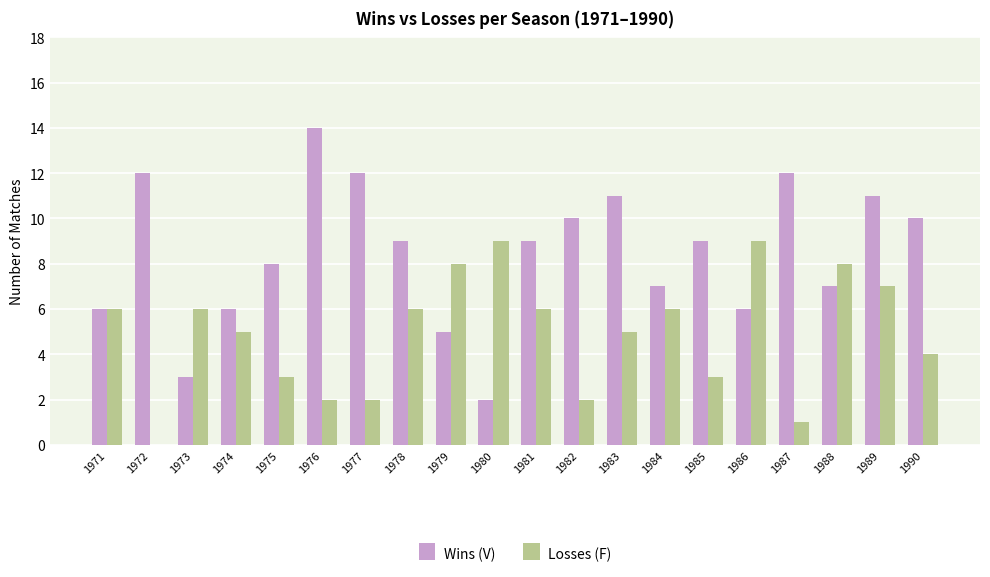

Reading left to right, transcribe all the data shown in this chart.

Wins (V): 6	12	3	6	8	14	12	9	5	2	9	10	11	7	9	6	12	7	11	10
Losses (F): 6	0	6	5	3	2	2	6	8	9	6	2	5	6	3	9	1	8	7	4